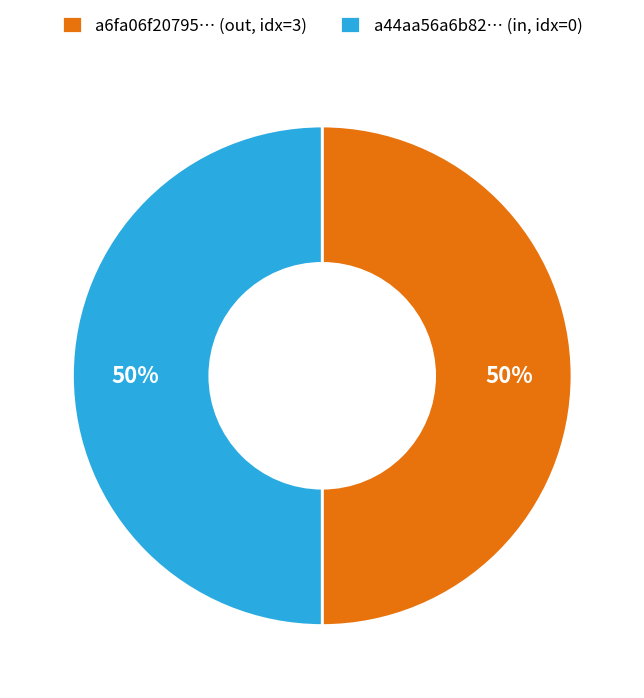

To the nearest percent, what portion does a44aa56a6b82… (in, idx=0) represent?

50%